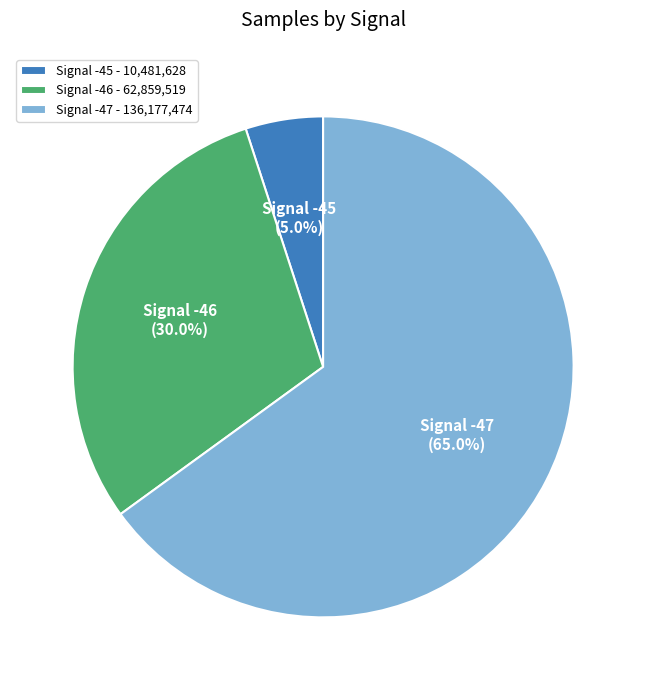

What is the total percentage of Signal -46 - 62,859,519 and Signal -47 - 136,177,474?

95.0%